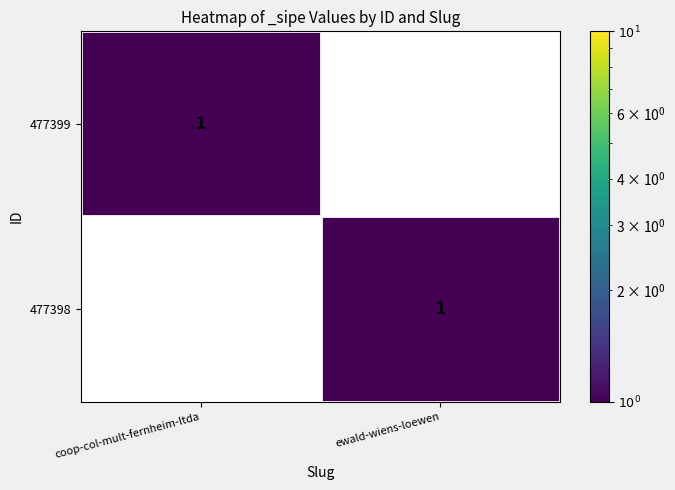

Where is 477399 nearest to the value 0?

ewald-wiens-loewen